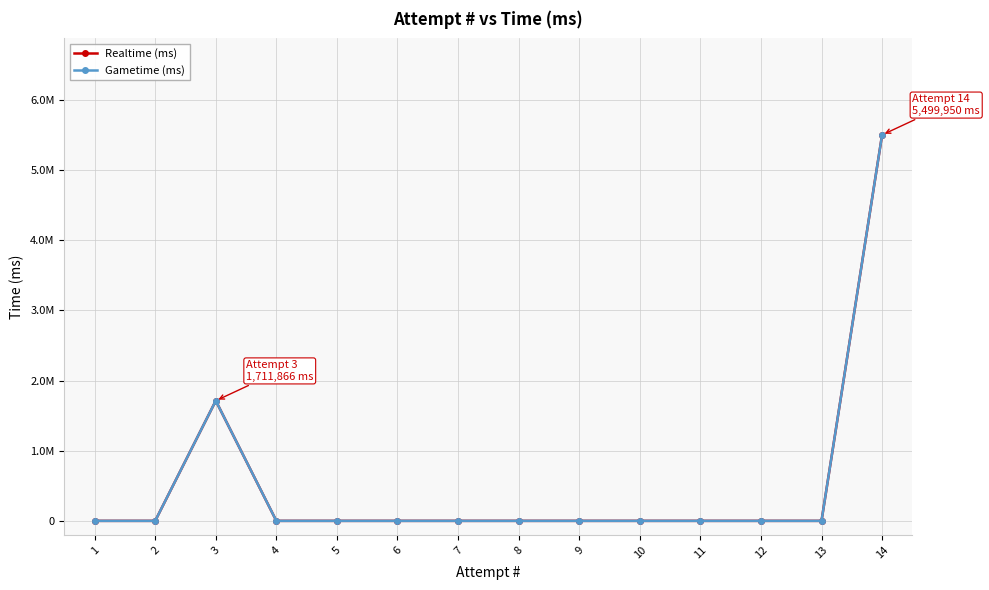

True or false: Gametime (ms) has a value of 0 at 12.

True